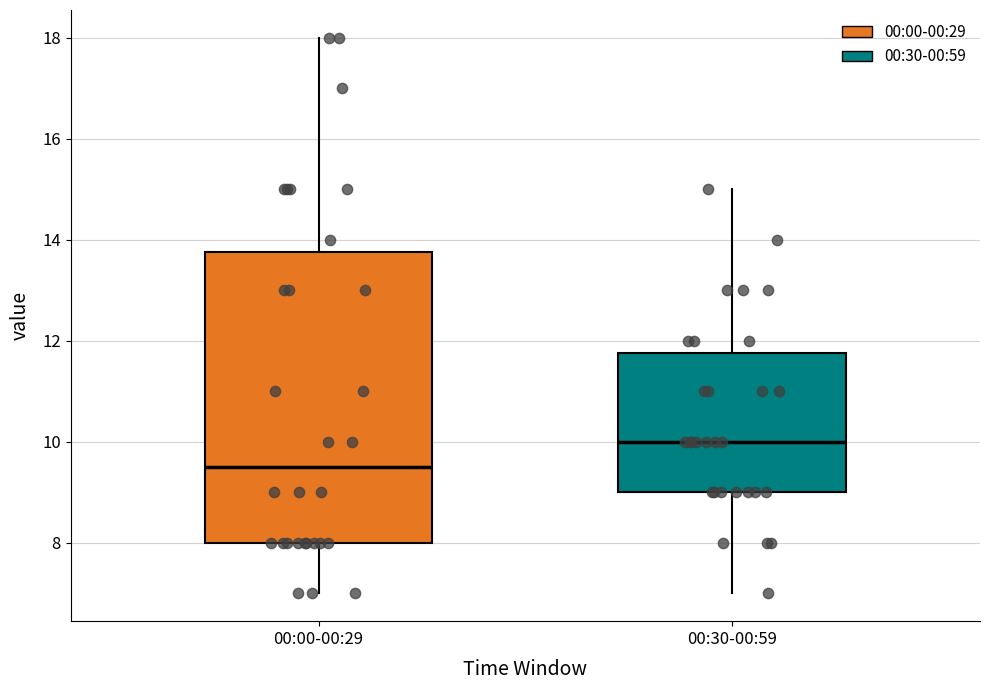

Reading left to right, transcribe this box plot: for each box, give where its median line is, the range the box spans, and where its two whiskers end, as read against the y-axis. The values are not printed on the chart, so give them approximately, as read against the axis.

00:00-00:29: median 9.6, box 8.0 to 13.8, whiskers 7.0 to 18.0
00:30-00:59: median 10.0, box 9.0 to 11.8, whiskers 7.0 to 15.0